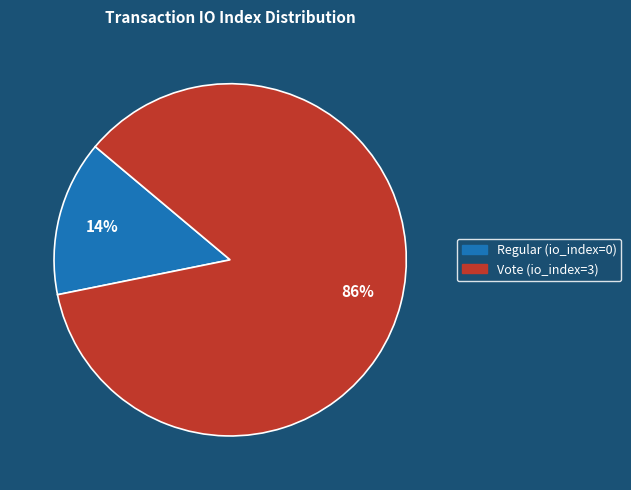

Is it true that Vote is 91% of the pie?

False